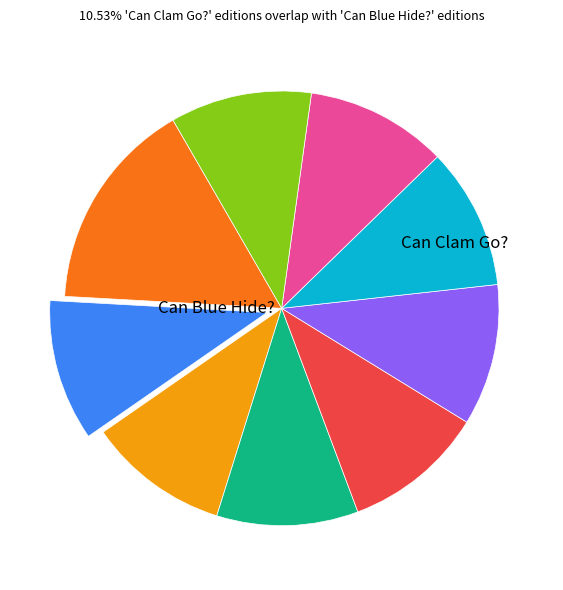

Is there a majority slice in this chart?

No